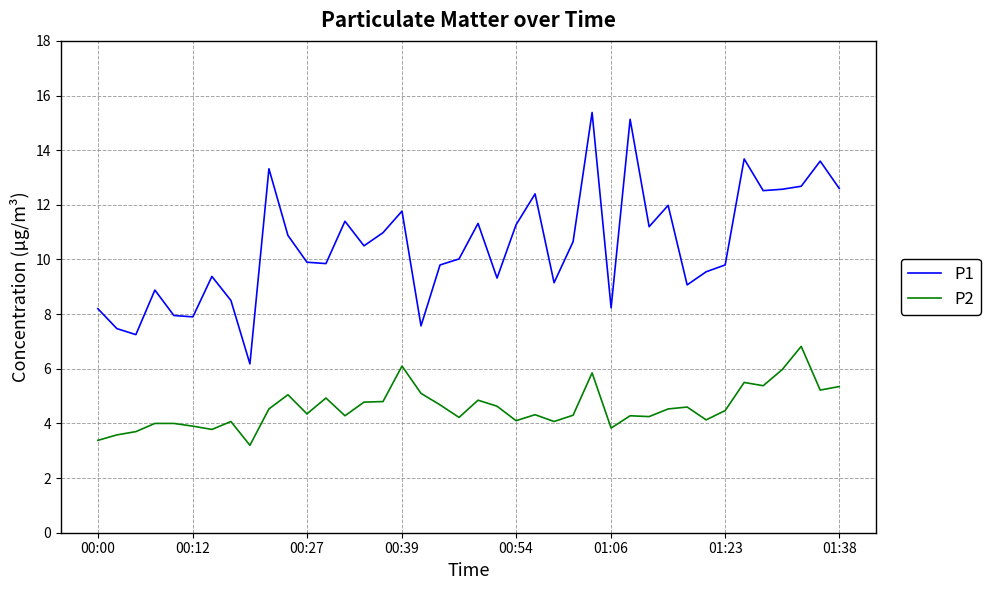

True or false: P1 and P2 intersect in this chart.

False